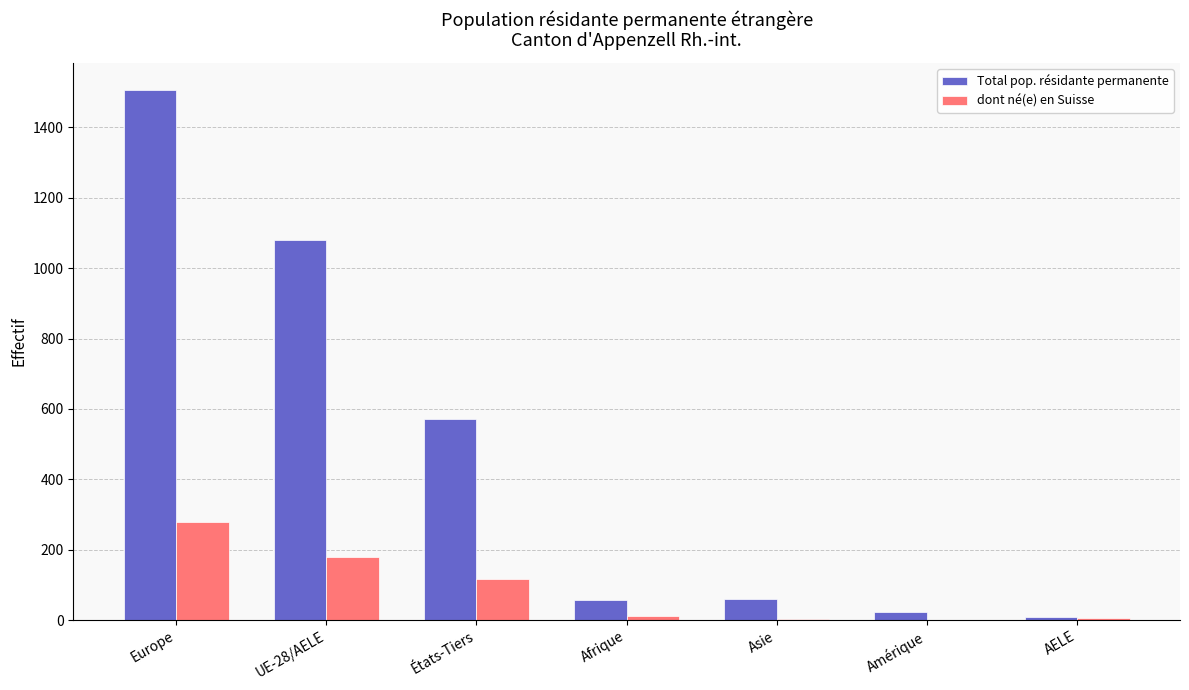

Where is Total pop. résidante permanente nearest to the value 758?

États-Tiers